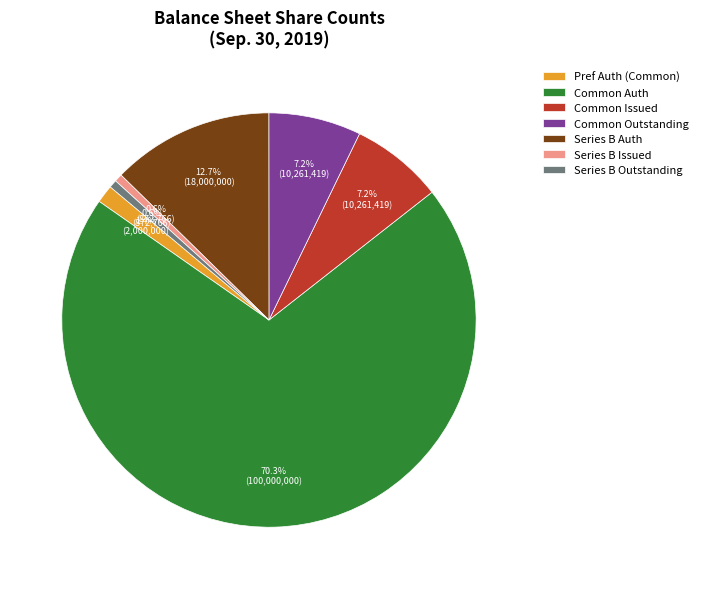

Between Common Outstanding and Series B Issued, which is larger?

Common Outstanding